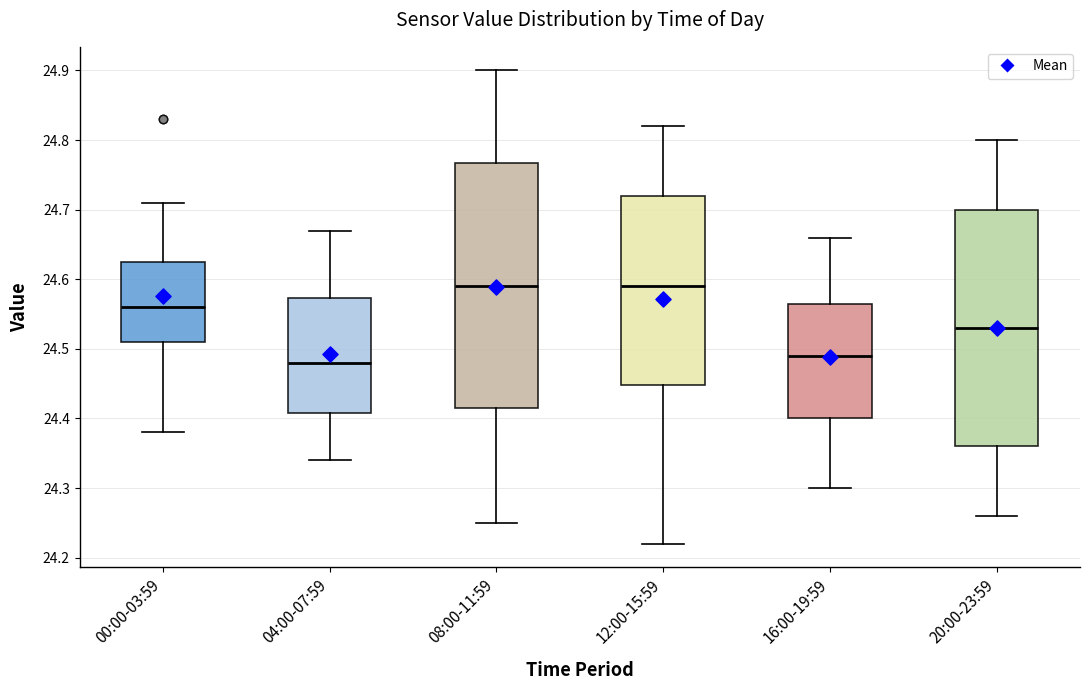

Where is the upper edge of the box for 20:00-23:59 on the y-axis? The values are not printed on the chart, so give them approximately, as read against the axis.

24.70